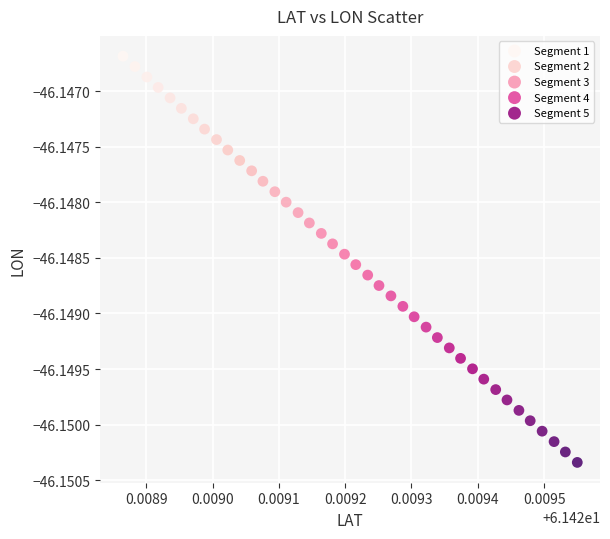

Which series has the widest spread of Y values?

Segment 2